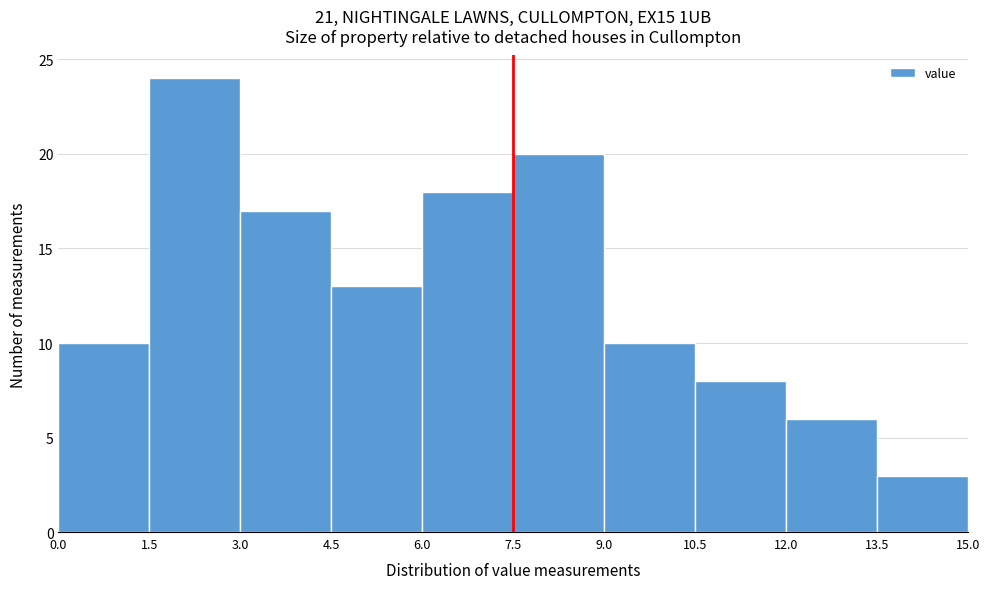

Reading left to right, list every bar in this chart as the range it spans on the x-axis followed by its height. The values are not printed on the chart, so give them approximately, as read against the axis.

0.0 to 1.5: 10
1.5 to 3.0: 24
3.0 to 4.5: 17
4.5 to 6.0: 13
6.0 to 7.5: 18
7.5 to 9.0: 20
9.0 to 10.5: 10
10.5 to 12.0: 8
12.0 to 13.5: 6
13.5 to 15.0: 3